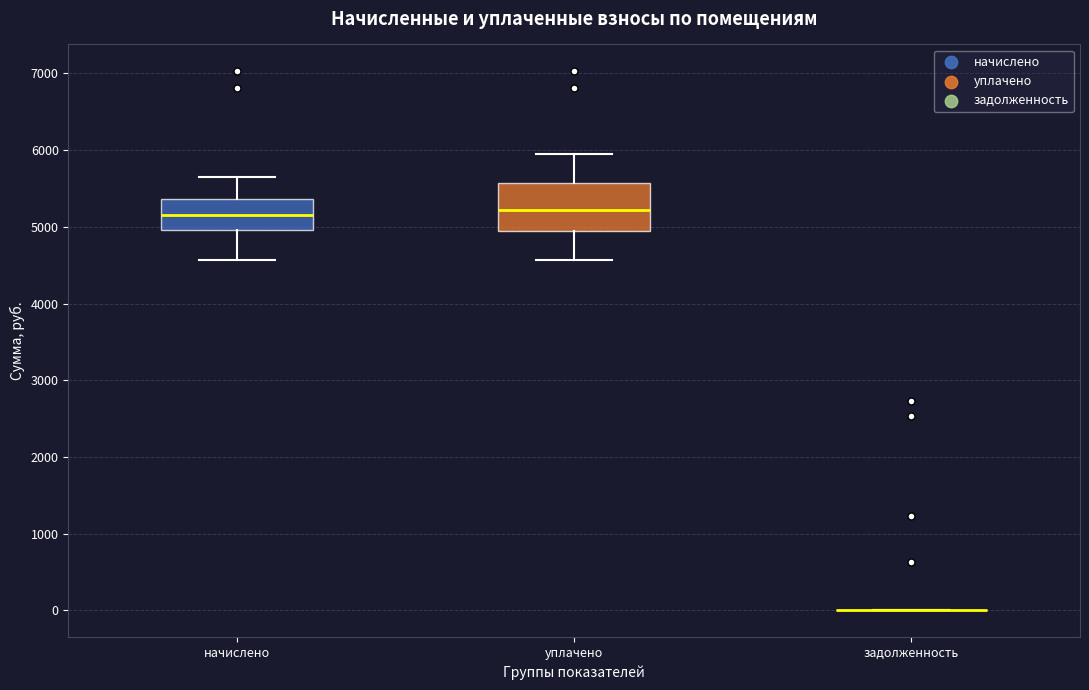

Reading left to right, read every box against the y-axis: the position of its median line, the range the box covers, and the ends of its whiskers. The values are not printed on the chart, so give them approximately, as read against the axis.

начислено: median 5200, box 5000 to 5400, whiskers 4600 to 5600
уплачено: median 5200, box 4900 to 5600, whiskers 4600 to 5900
задолженность: box collapsed to a line at 0, whiskers 0 to 0